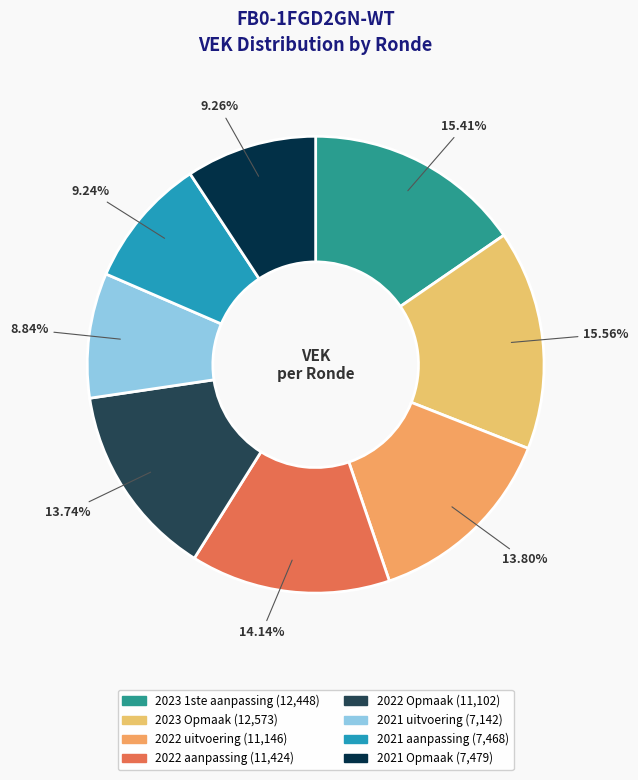

To the nearest percent, what is the difference between the largest and smallest slice percentages?

7%